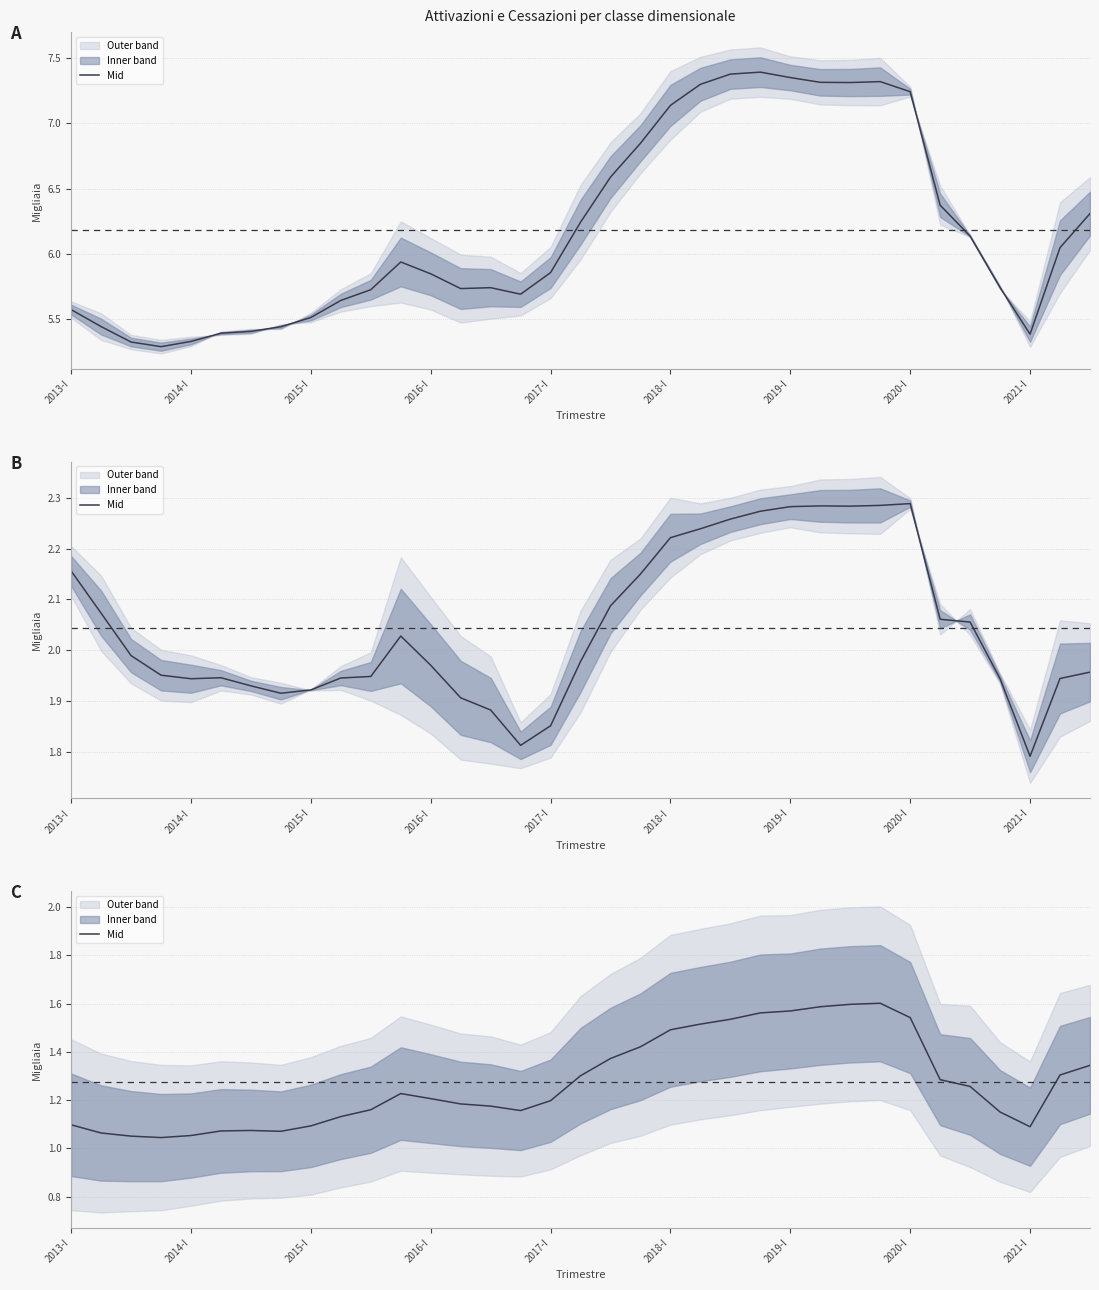

Reading right to left, extract all data points from this chart.

1.3	1.3	1.1	1.2	1.3	1.3	1.5	1.6	1.6	1.6	1.6	1.6	1.5	1.5	1.5	1.4	1.4	1.3	1.2	1.2	1.2	1.2	1.2	1.2	1.2	1.1	1.1	1.1	1.1	1.1	1.1	1.0	1.1	1.1	1.1